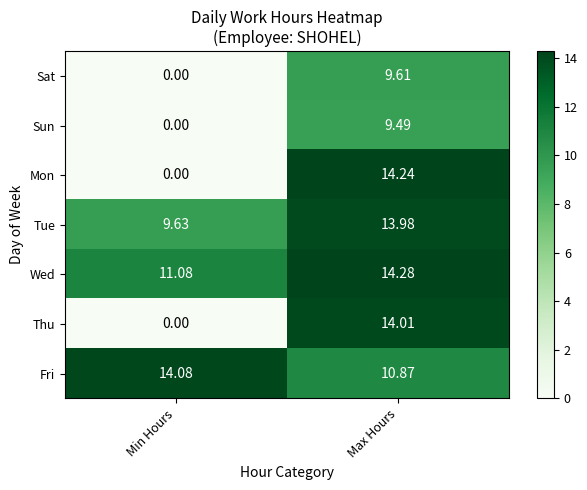

List the series in order of their peak value, lowest first.

Sun, Sat, Tue, Thu, Fri, Mon, Wed